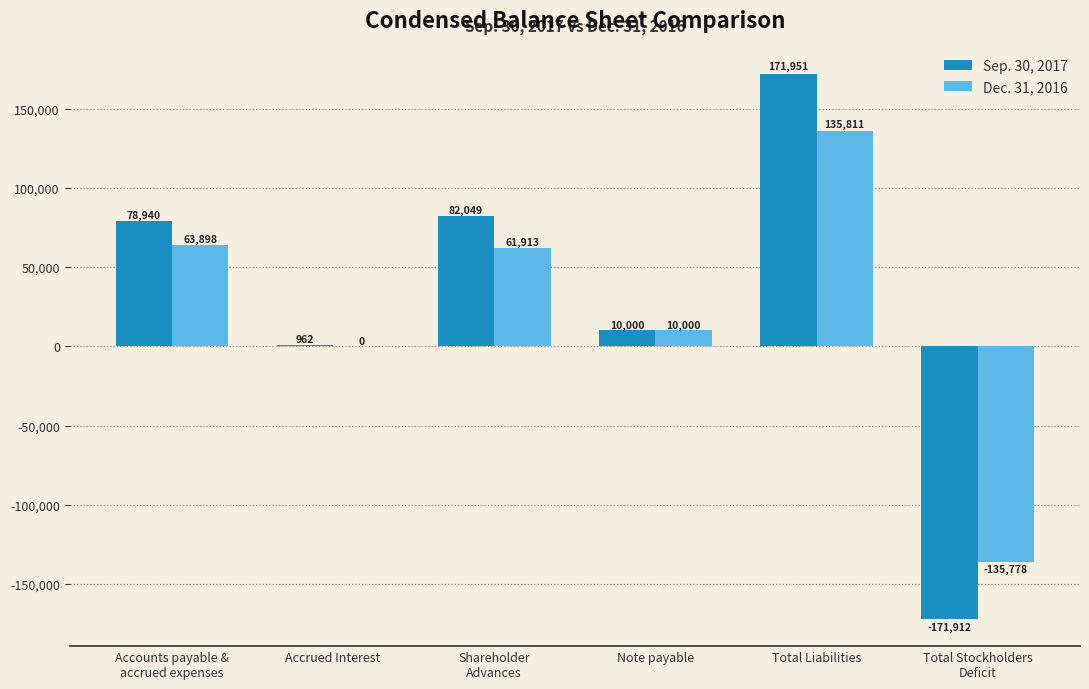

Reading left to right, extract all data points from this chart.

Sep. 30, 2017: Accounts payable &
accrued expenses=78940	Accrued Interest=962	Shareholder
Advances=82049	Note payable=10000	Total Liabilities=171951	Total Stockholders
Deficit=-171912
Dec. 31, 2016: Accounts payable &
accrued expenses=63898	Accrued Interest=0	Shareholder
Advances=61913	Note payable=10000	Total Liabilities=135811	Total Stockholders
Deficit=-135778